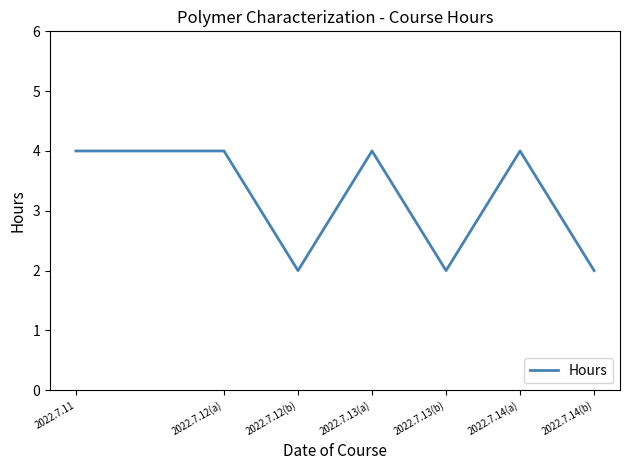

What is the smallest value displayed?

2